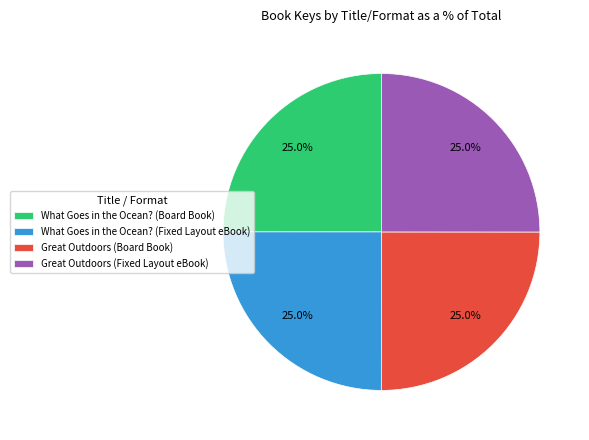

What percentage is the What Goes in the Ocean? (Board Book) slice, to the nearest percent?

25%